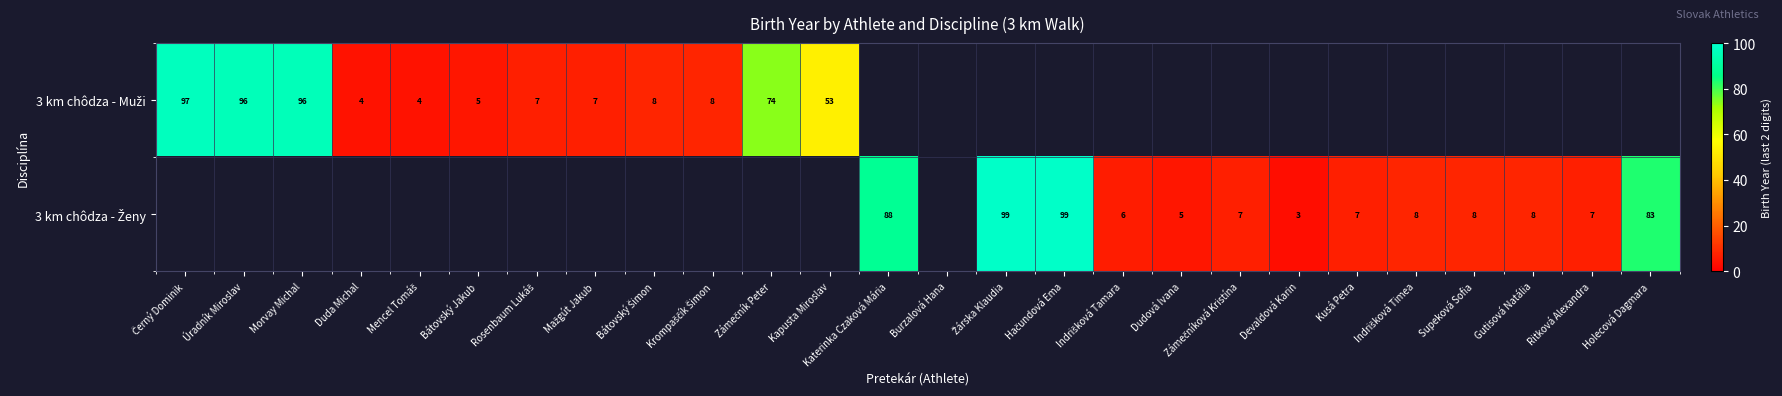

Is the value of 3 km chôdza - Muži at Mažgút Jakub greater than the value of 3 km chôdza - Ženy at Katerinka Czaková Mária?

No